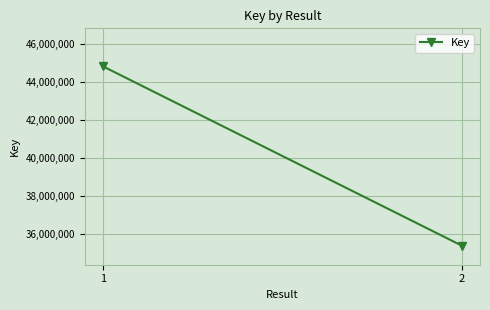

What is the value of the 2nd point from the left?

35366942